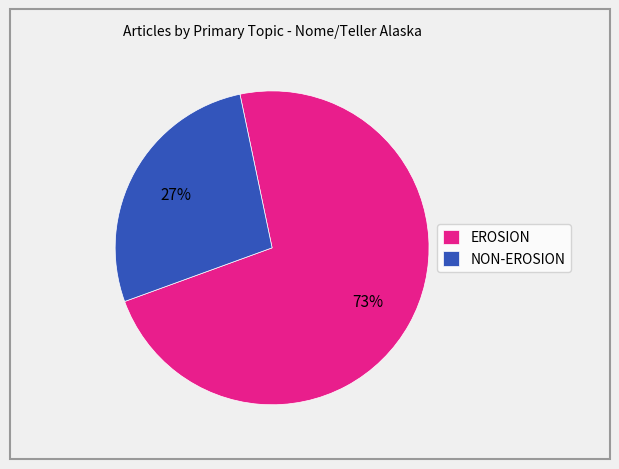

How many slices are in this pie chart?

2